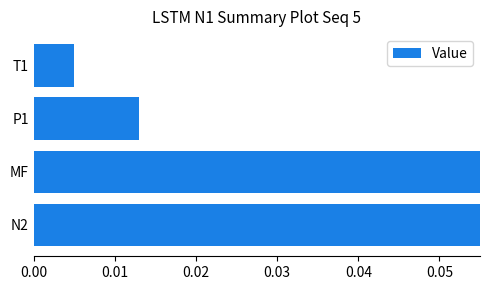

Is it true that the value at T1 is 0.0?

True